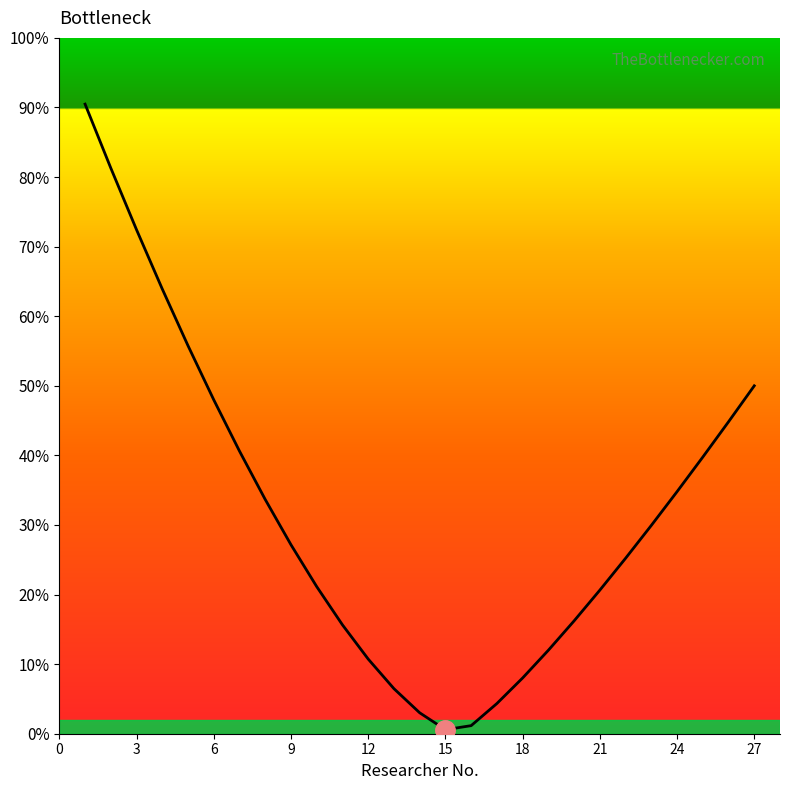

What is the difference between the maximum and minimum values?

89.9